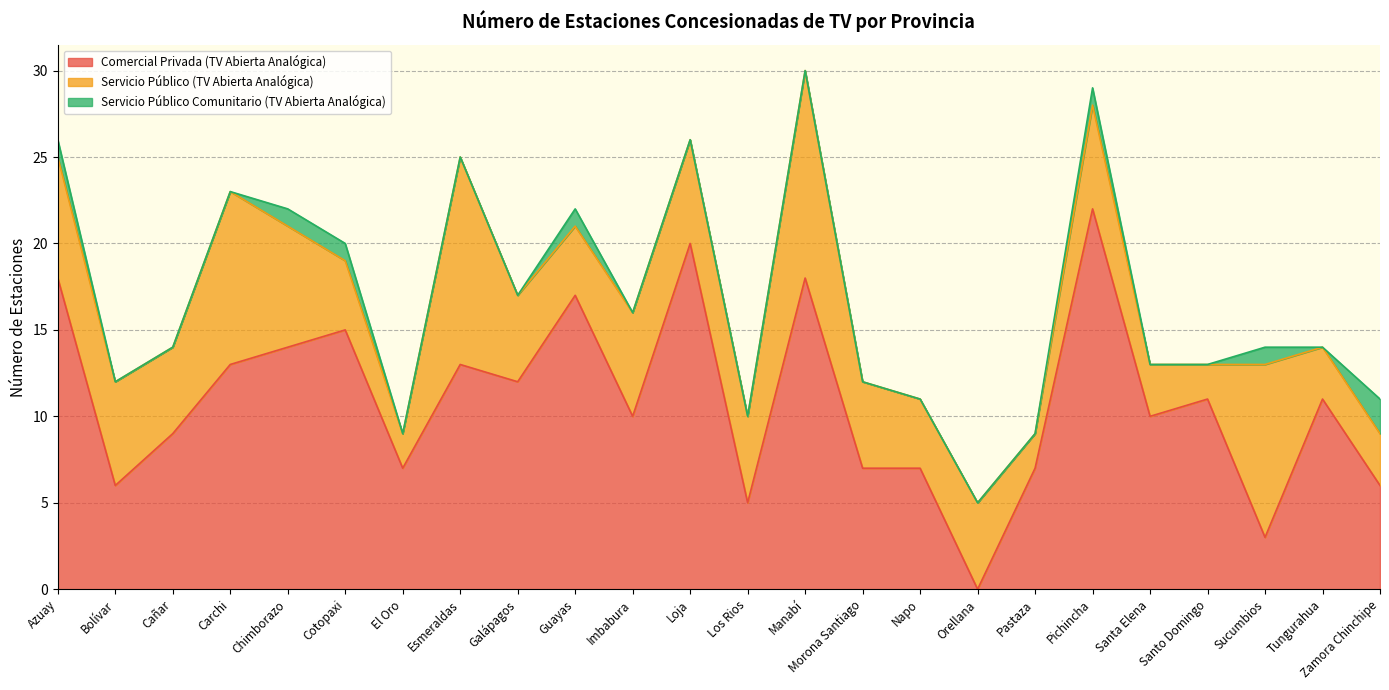

How many Servicio Público (TV Abierta Analógica) values are between 4 and 7?

14